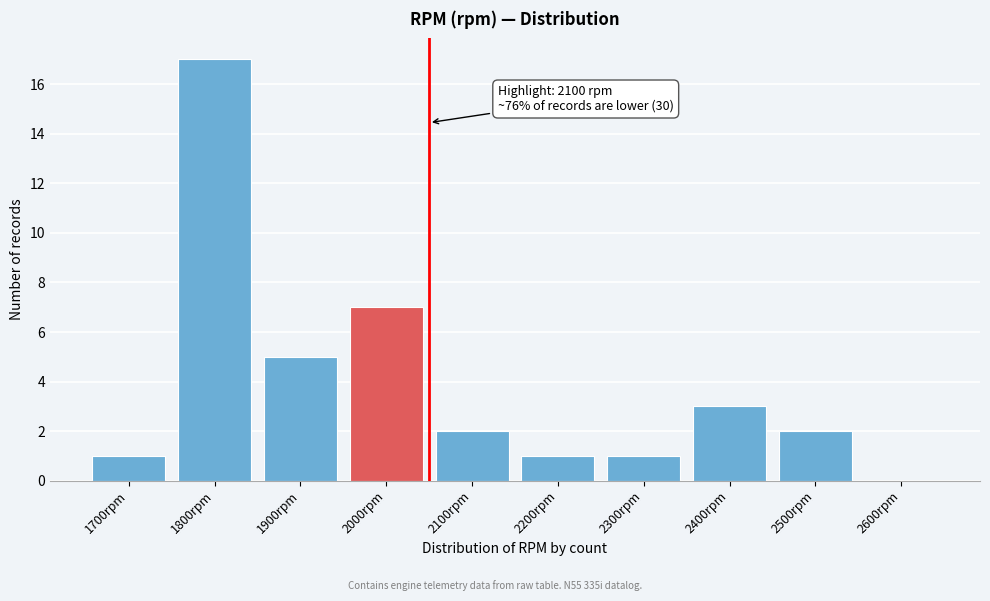

Reading right to left, extract all data points from this chart.

2600rpm=0	2500rpm=2	2400rpm=3	2300rpm=1	2200rpm=1	2100rpm=2	2000rpm=7	1900rpm=5	1800rpm=17	1700rpm=1